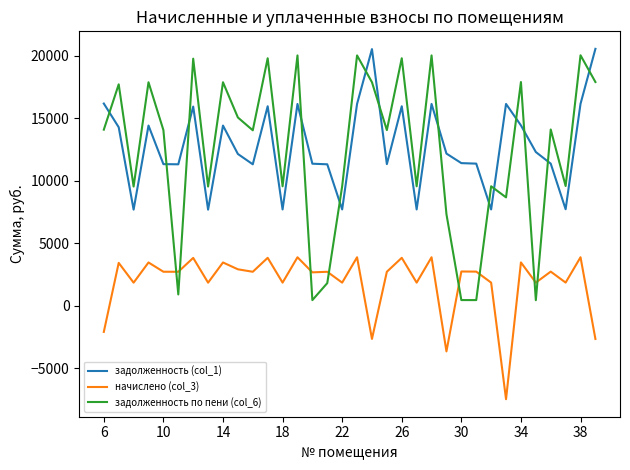

How many lines are shown in the chart?

3